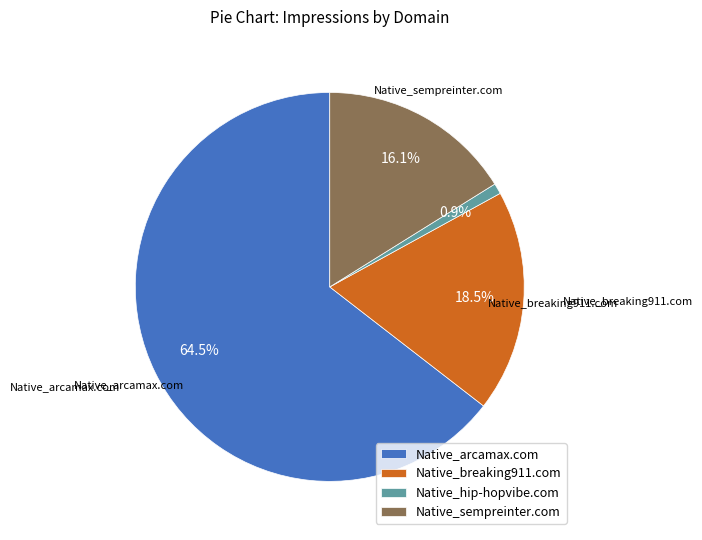

Which has a higher value, Native_sempreinter.com or Native_arcamax.com?

Native_arcamax.com